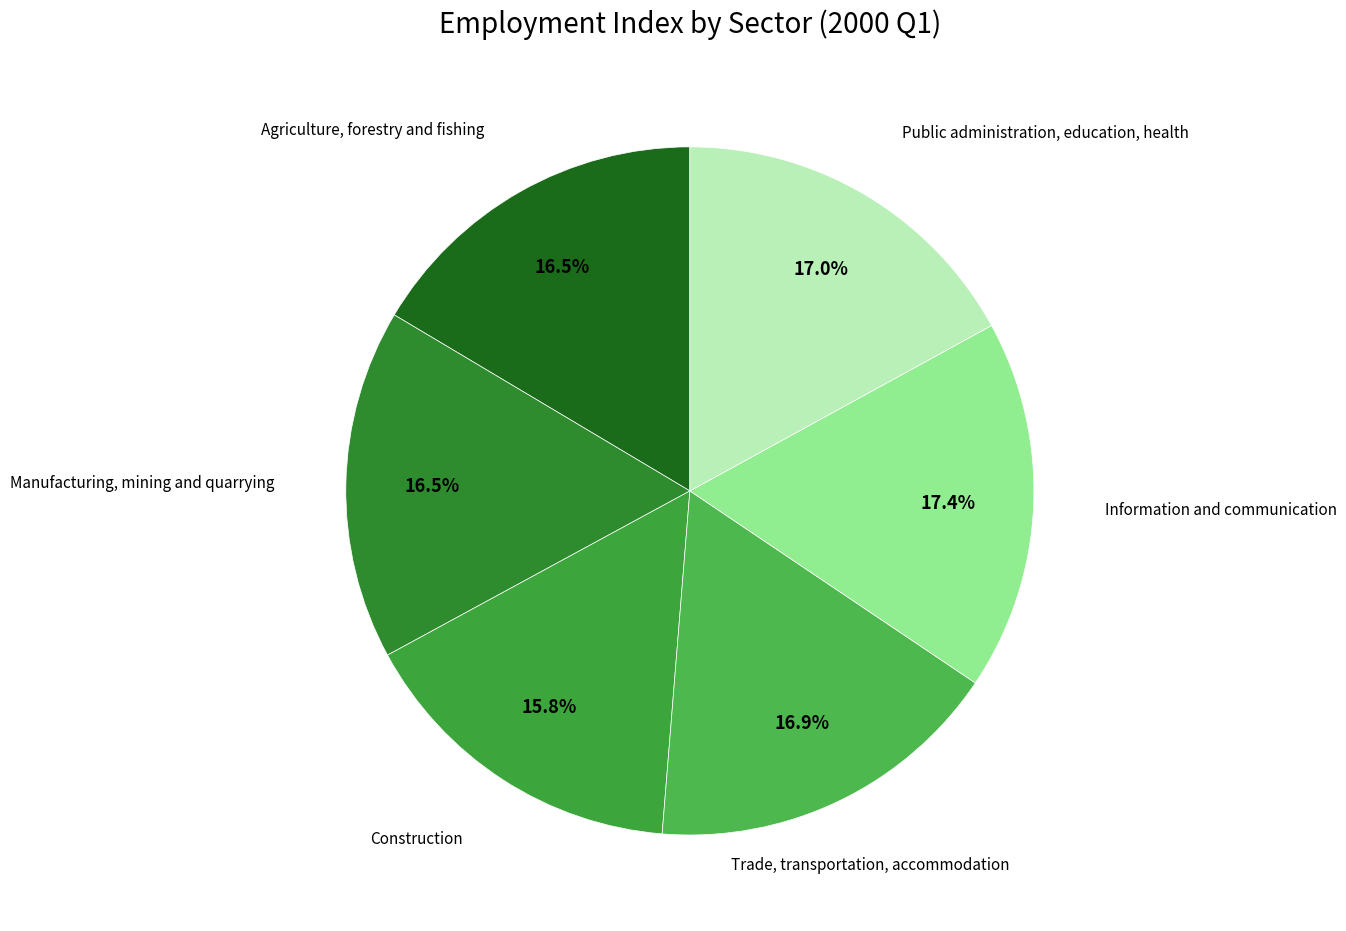

What is the smallest slice in the pie chart?

Construction